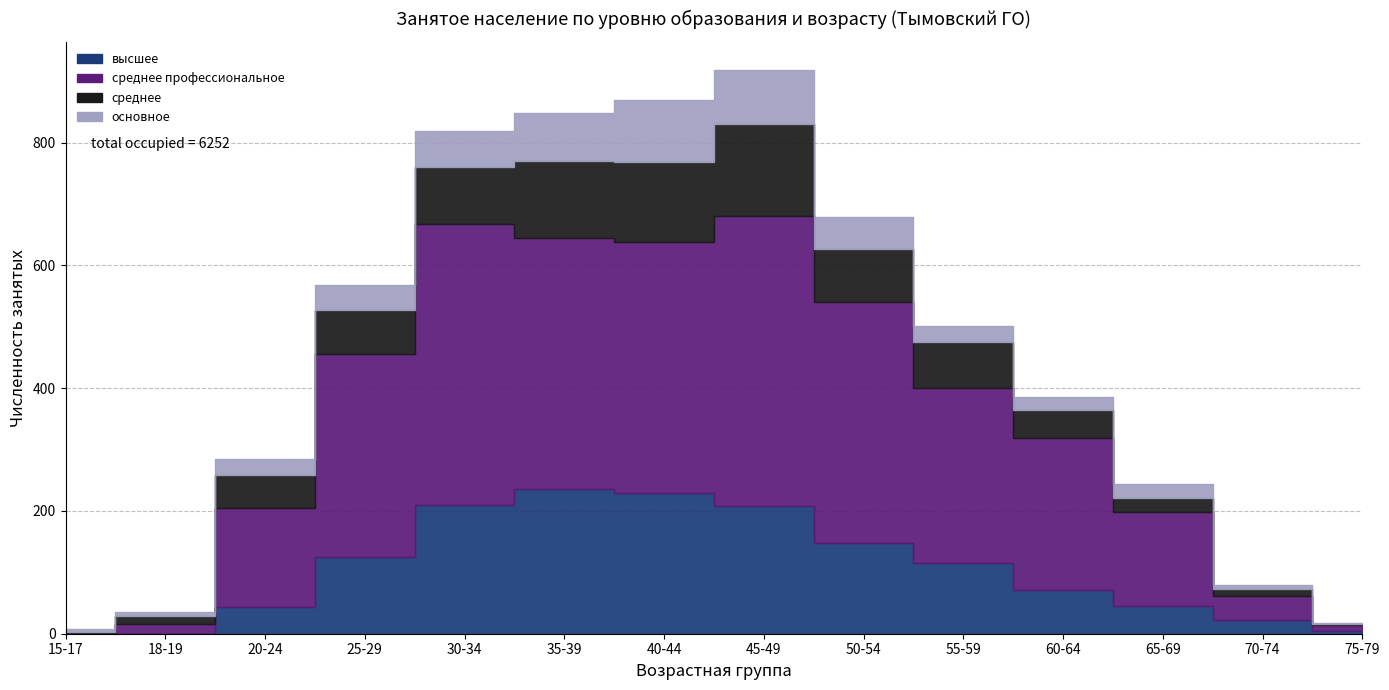

Is it true that высшее equals 75 at 20-24?

False